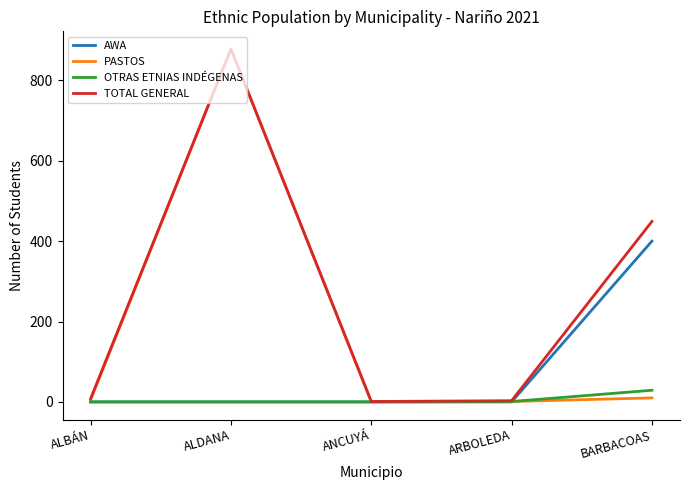

List the series in order of their overall mean, lowest first.

OTRAS ETNIAS INDÉGENAS, AWA, PASTOS, TOTAL GENERAL